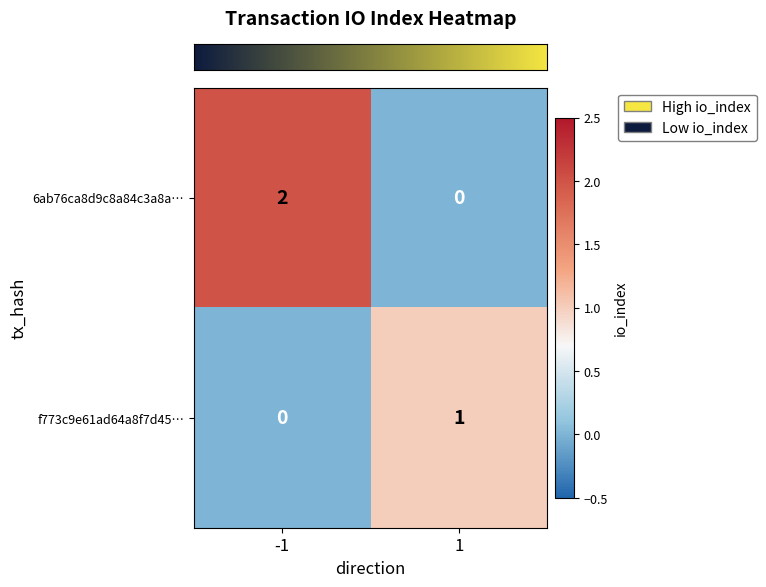

List the series in order of their peak value, lowest first.

f773c9e61ad64a8f7d45…, 6ab76ca8d9c8a84c3a8a…